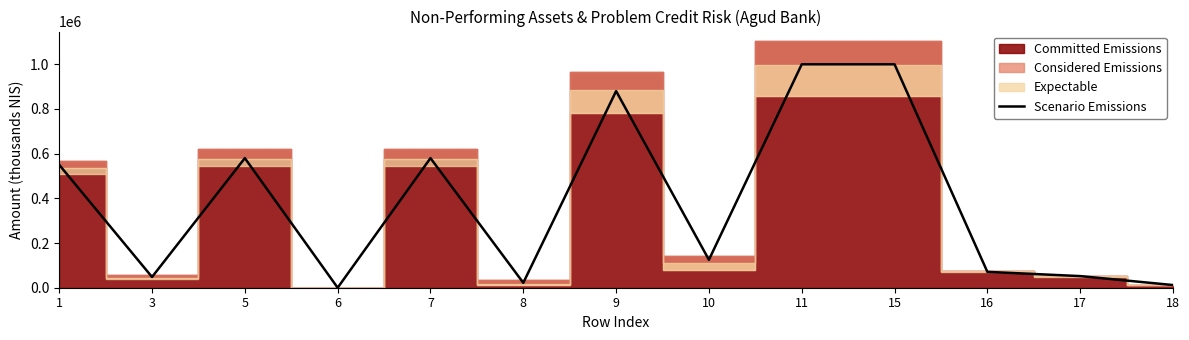

How many values are above zero?

12